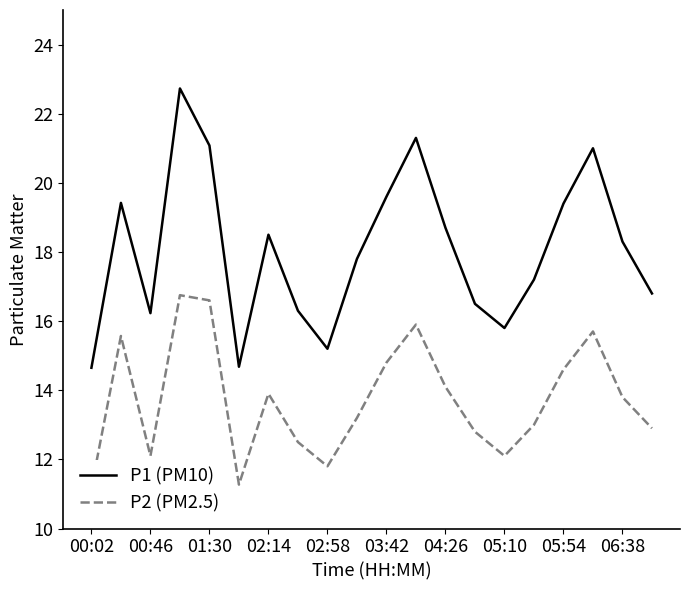

True or false: P2 (PM2.5) and P1 (PM10) intersect in this chart.

False